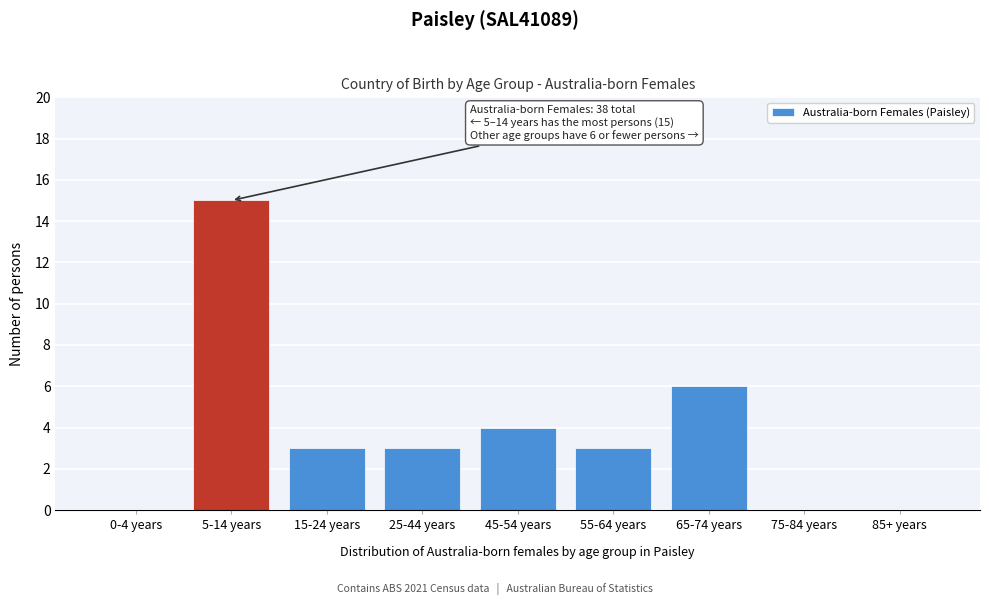

Reading left to right, extract all data points from this chart.

0-4 years=0	5-14 years=15	15-24 years=3	25-44 years=3	45-54 years=4	55-64 years=3	65-74 years=6	75-84 years=0	85+ years=0